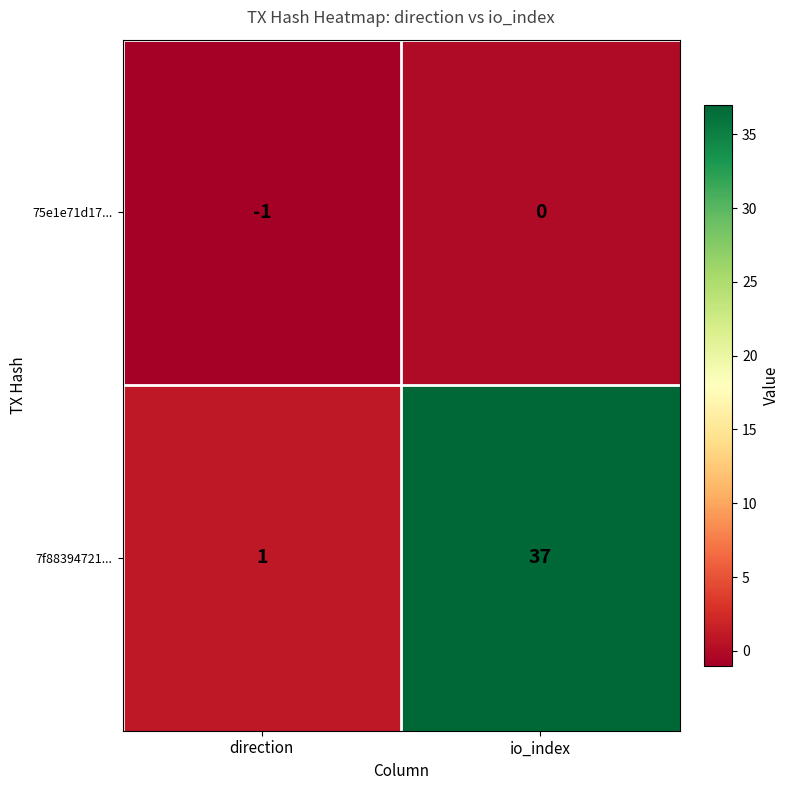

Where is 7f88394721... nearest to the value 19?

direction